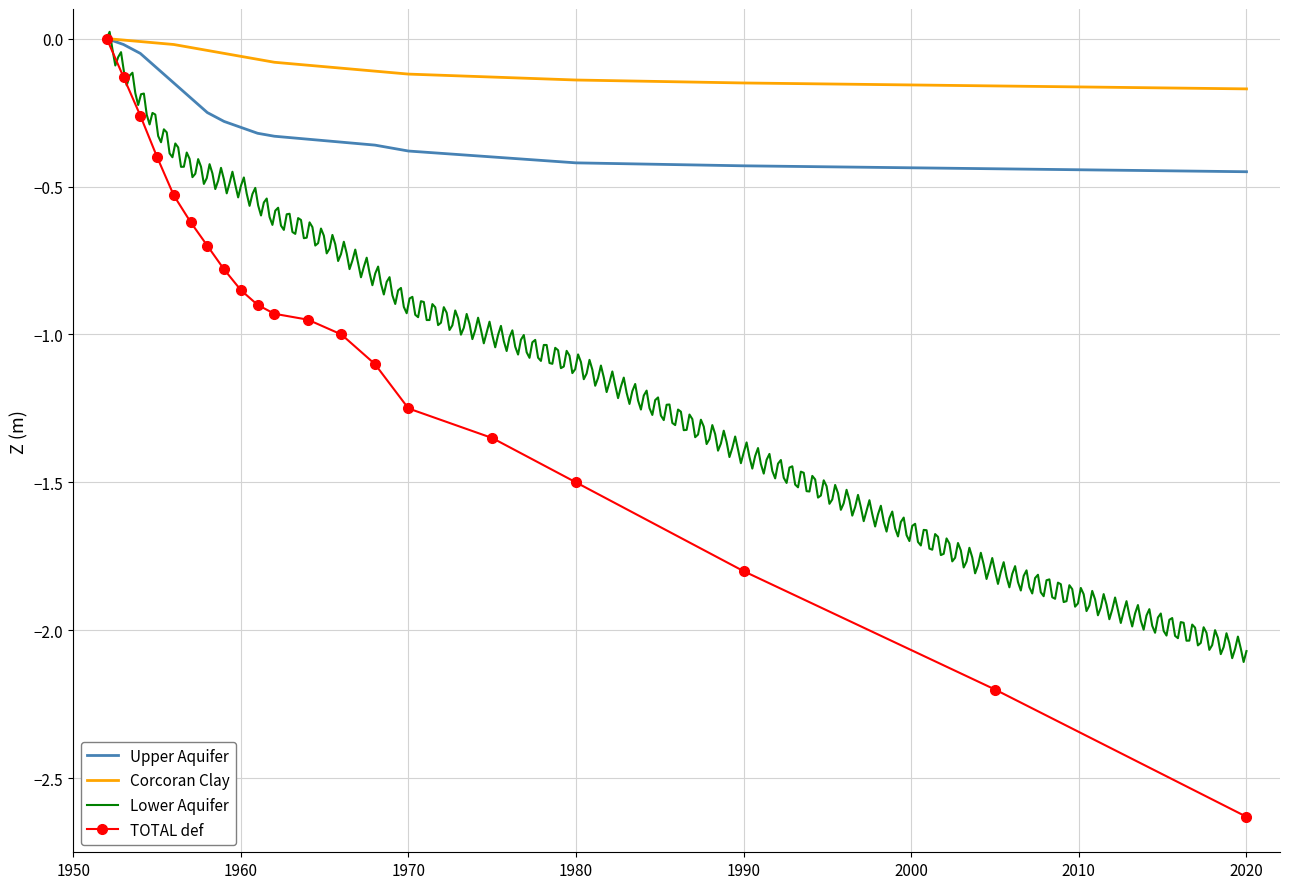

The value of TOTAL def at 1960 is -1.4. True or false?

False